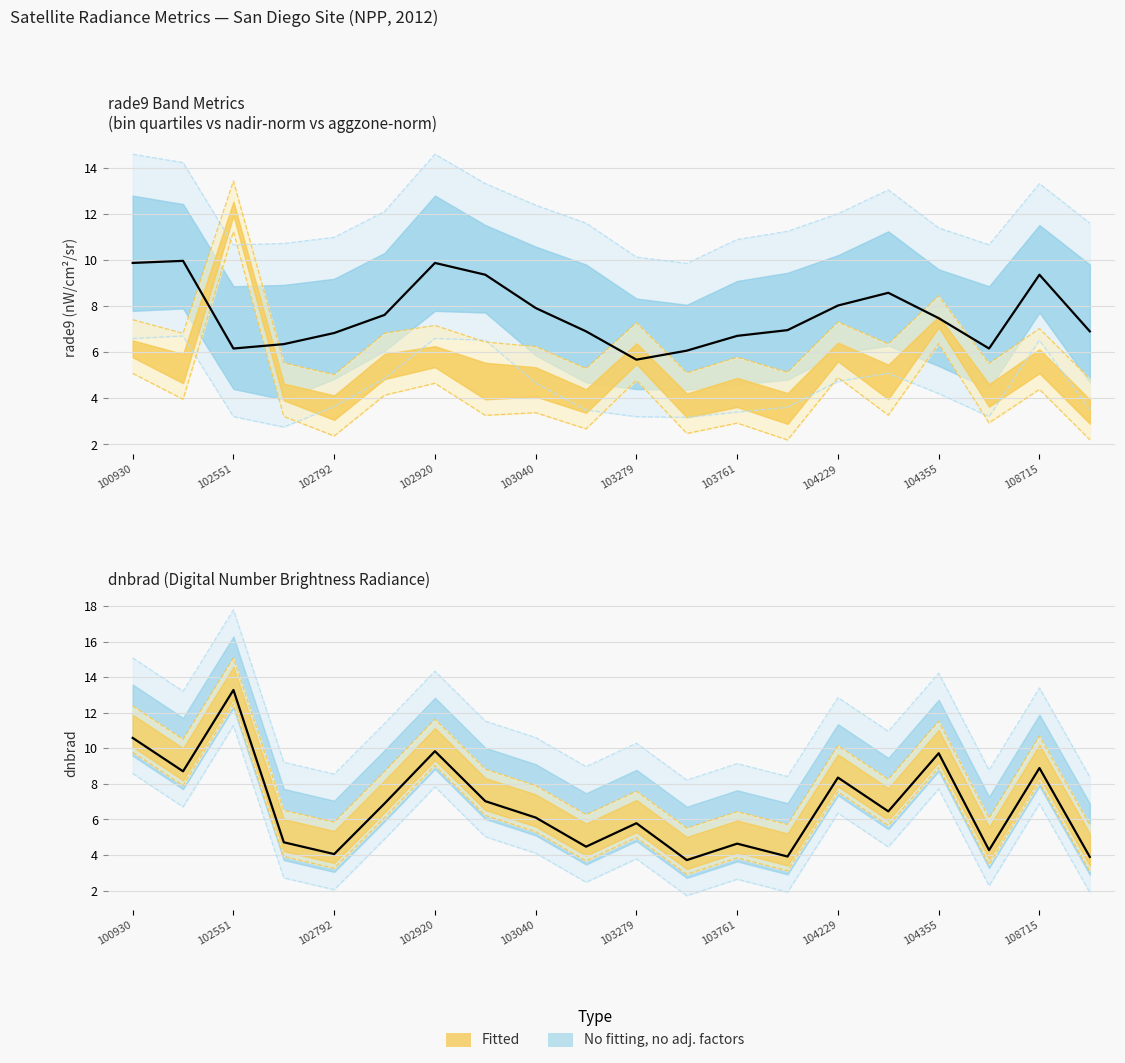

Reading left to right, extract all data points from this chart.

rade9_bin_mdn: 9.9	10.0	6.2	6.4	6.8	7.6	9.9	9.4	7.9	6.9	5.7	6.1	6.7	7.0	8.0	8.6	7.5	6.2	9.4	6.9
dnbrad: 10.6	8.7	13.3	4.7	4.1	6.9	9.8	7.0	6.1	4.5	5.8	3.7	4.6	3.9	8.4	6.5	9.7	4.3	8.9	3.9